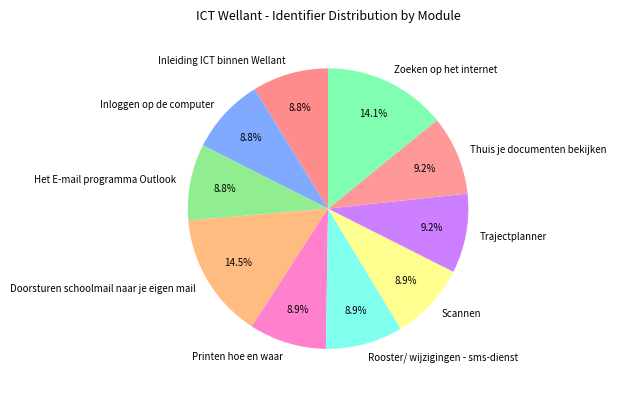

Which has a higher value, Zoeken op het internet or Thuis je documenten bekijken?

Zoeken op het internet